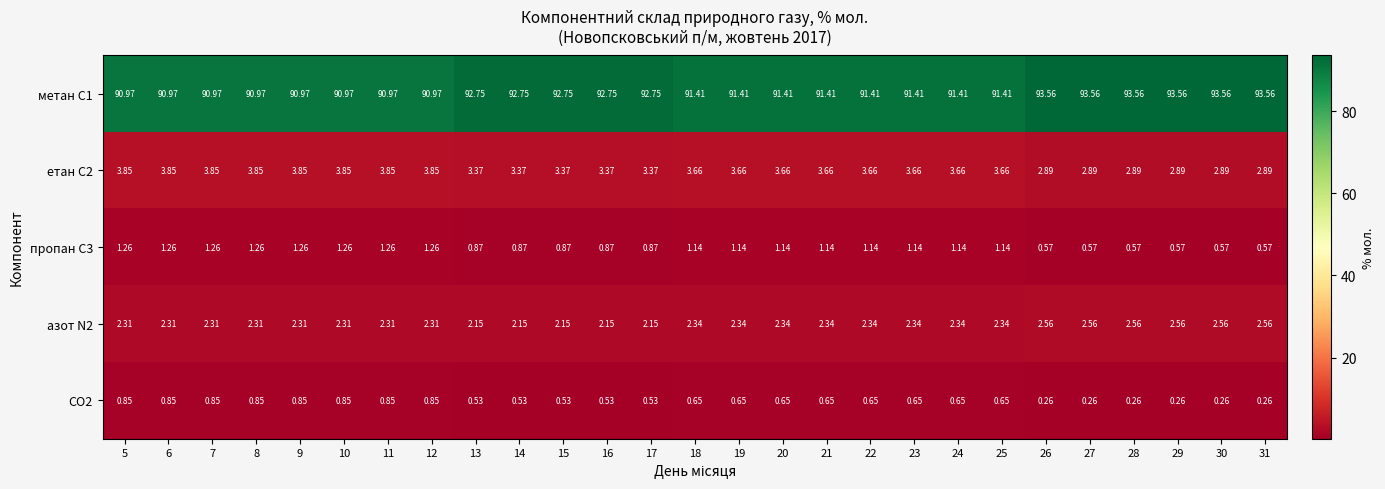

Is the value of метан С1 at 6 greater than the value of пропан С3 at 20?

Yes